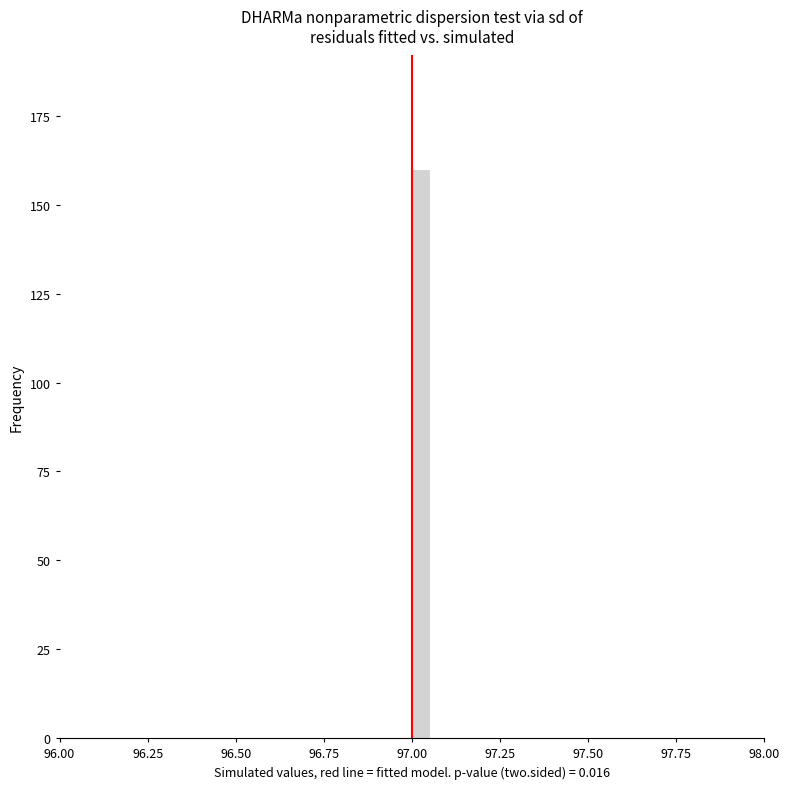

Around what value on the x-axis is the tallest bar? Give the approximate position of its centre, as read against the axis.

97.05